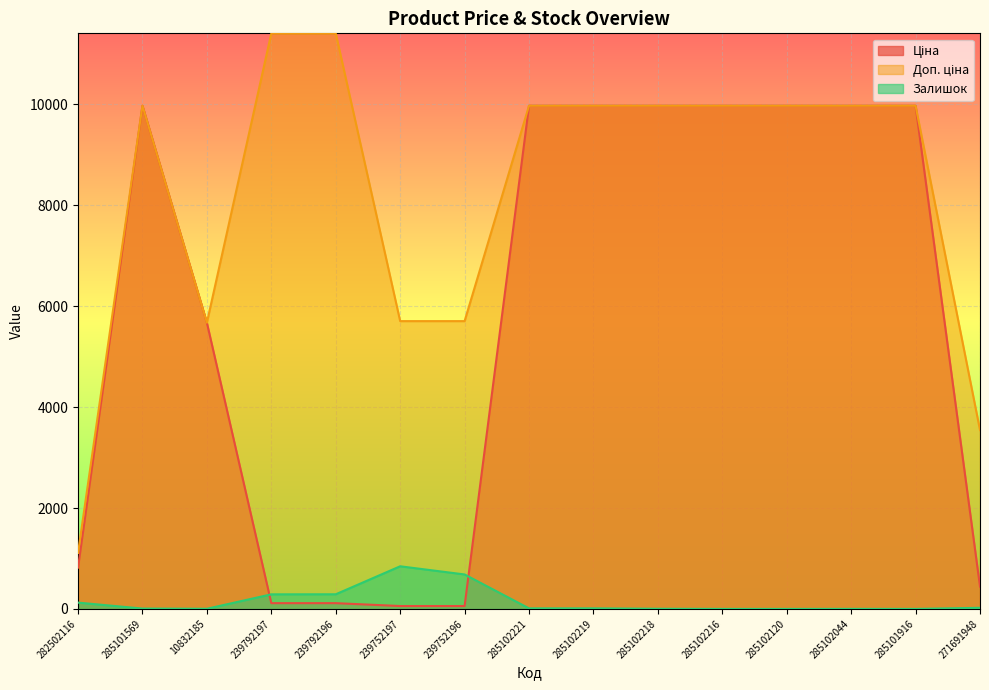

Count the number of categories in the chart.

15